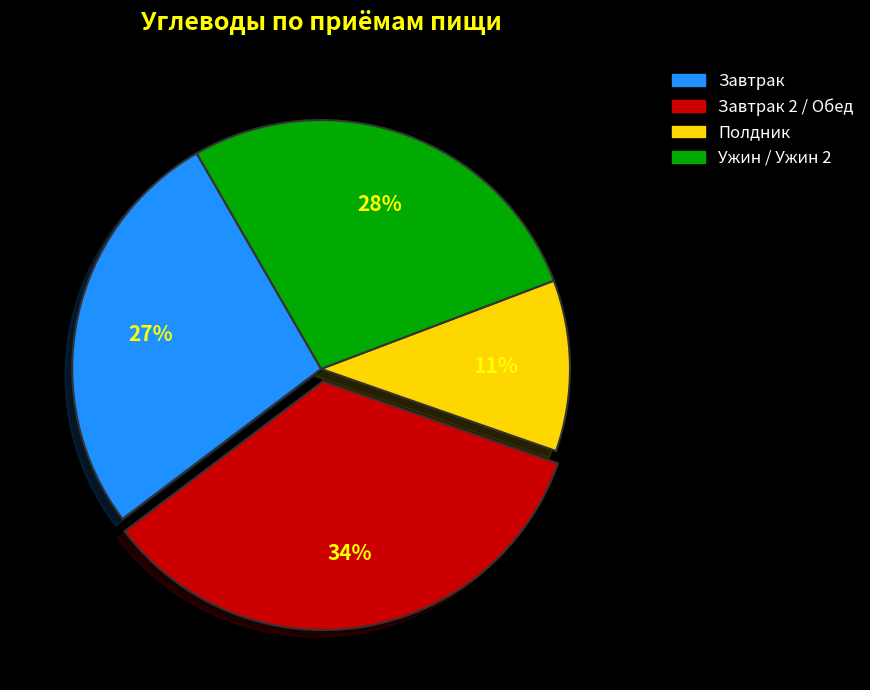

Does any single category account for the majority?

No